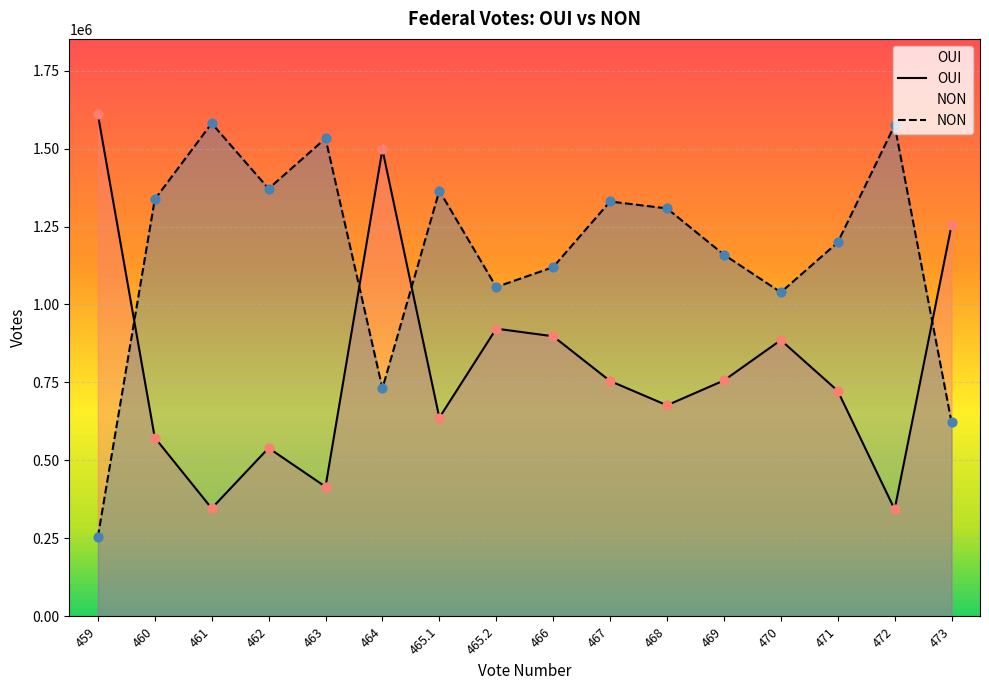

At which category is the sum across all series the highest?

464